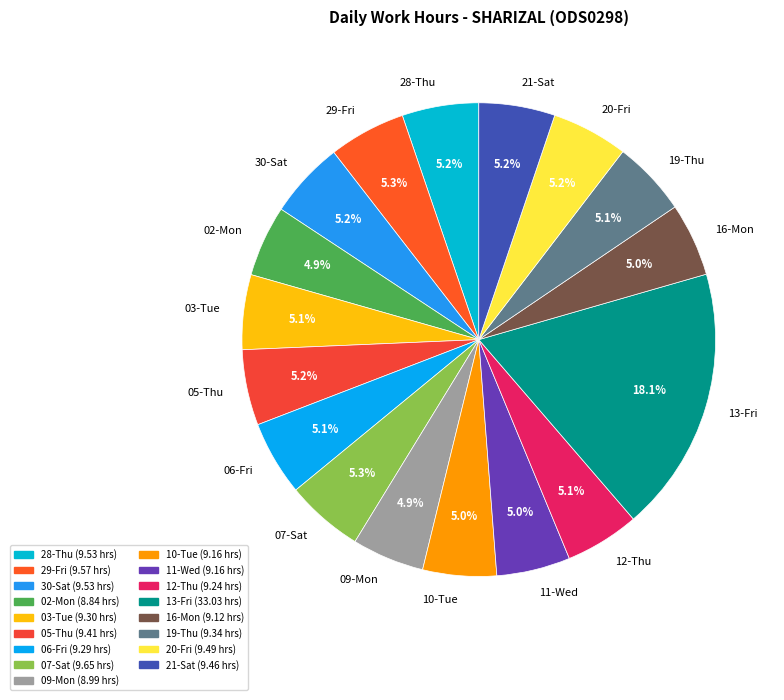

To the nearest percent, what is the combined percentage of 10-Tue and 29-Fri?

10%